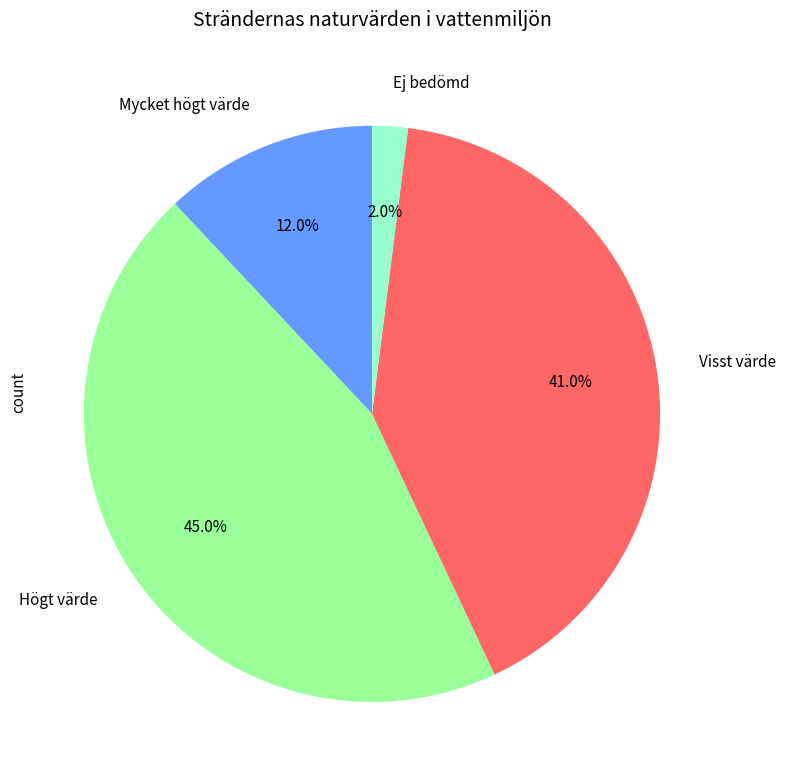

Rank the categories by value from highest to lowest.

Högt värde, Visst värde, Mycket högt värde, Ej bedömd